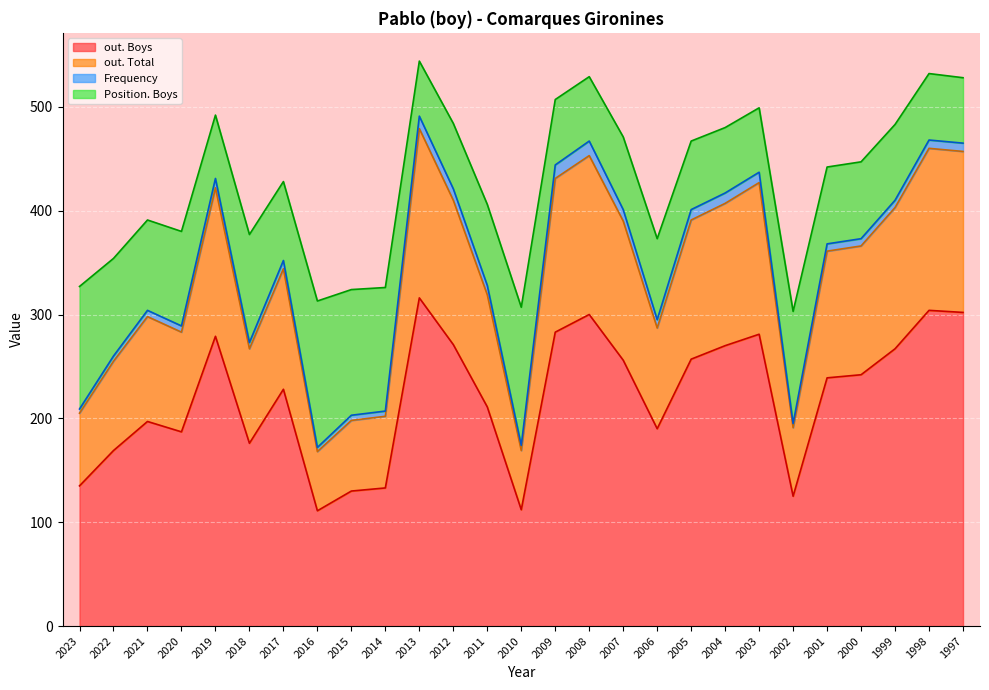

The value of out. Boys at 2007 is 256. True or false?

True